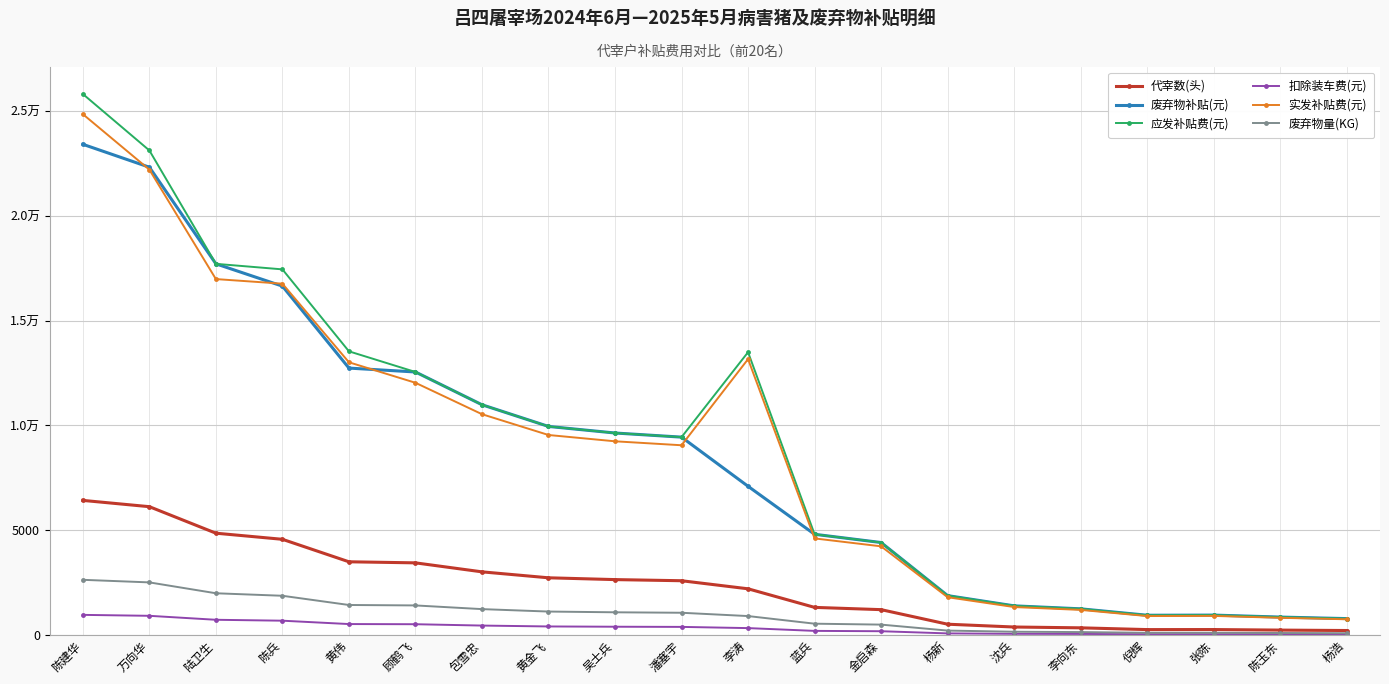

What are all the series names shown in the legend?

代宰数(头), 废弃物补贴(元), 应发补贴费(元), 扣除装车费(元), 实发补贴费(元), 废弃物量(KG)